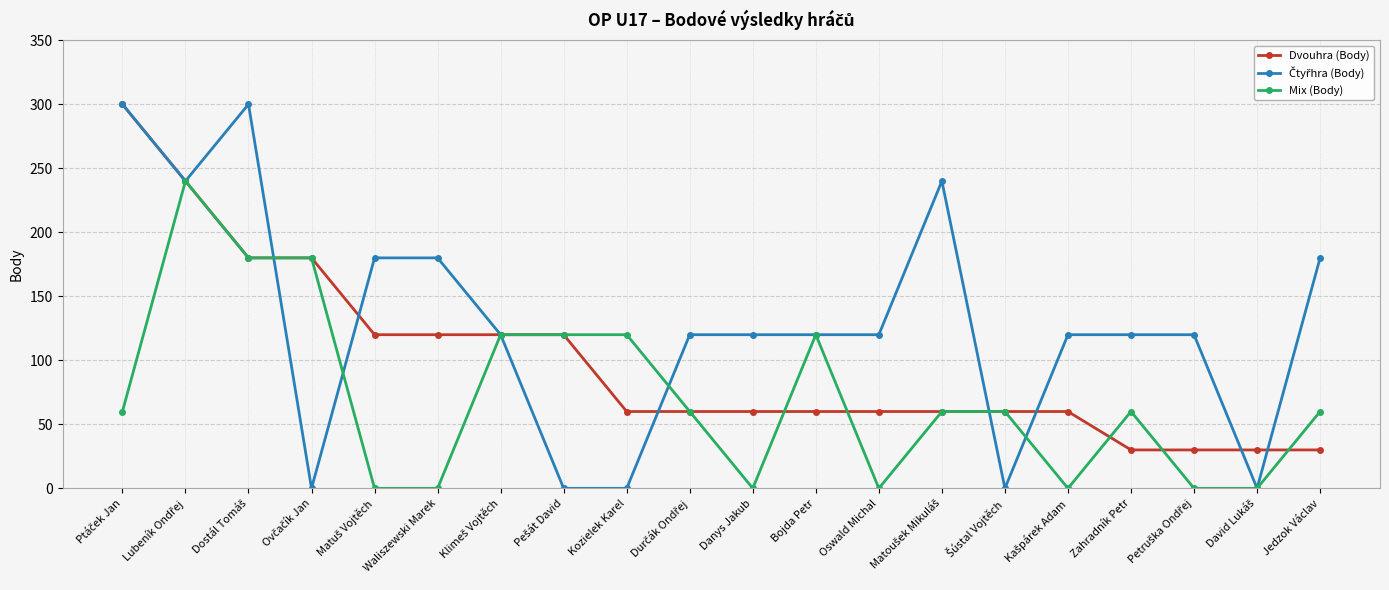

At how many categories does at least one series exceed 231?

4